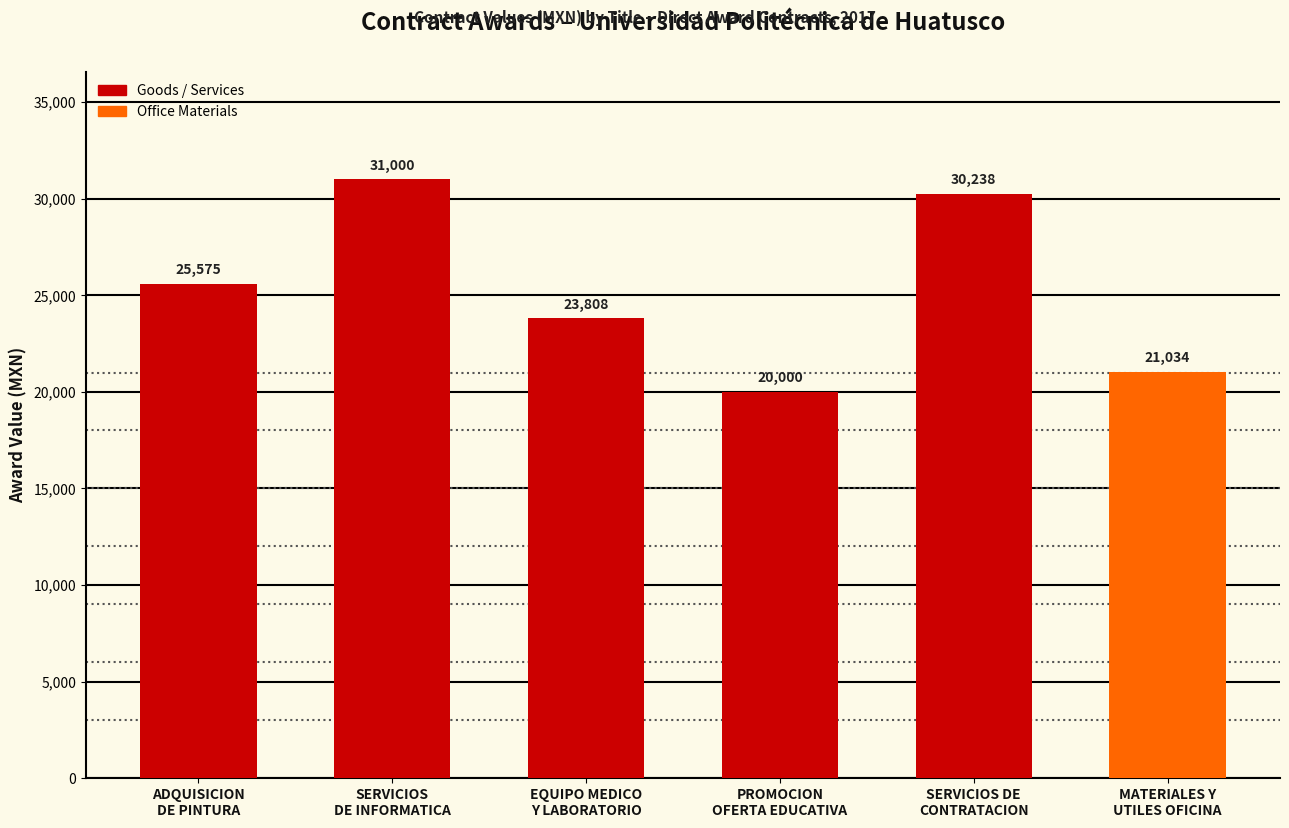

What is the difference between the second highest and minimum values?

10238.0